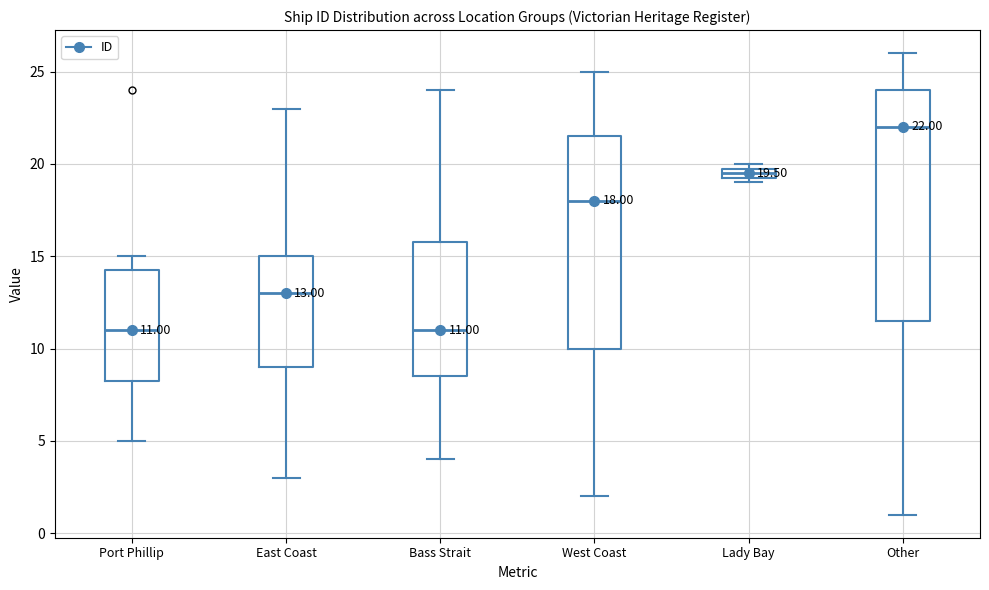

Comparing the boxes themselves (not the whiskers), which one is the tallest?

Other